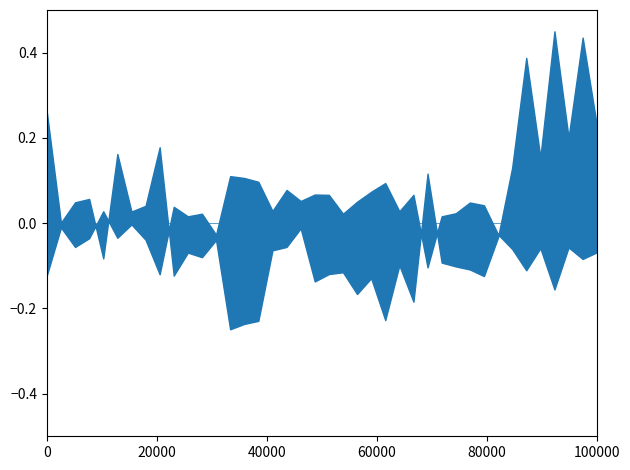

True or false: P1 and P2 intersect in this chart.

False